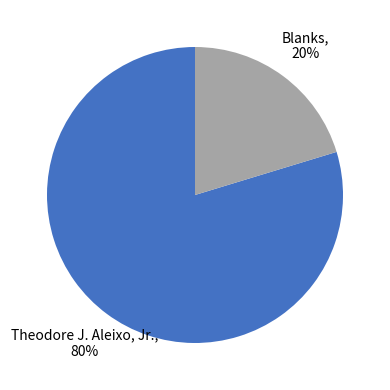

To the nearest percent, what is the difference between the largest and smallest slice percentages?

80%